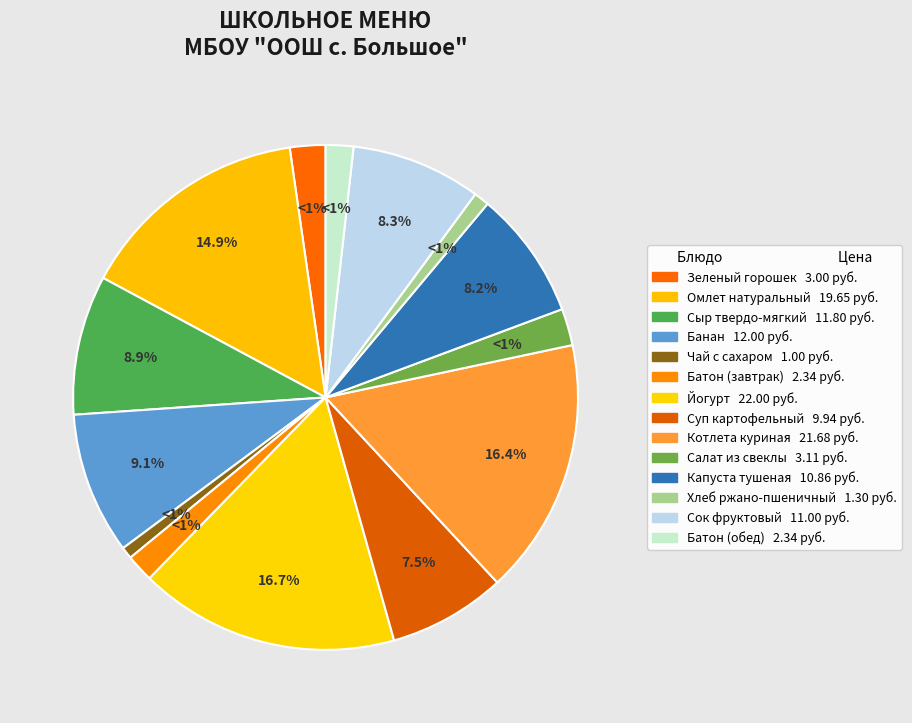

What portion of the pie excludes Омлет натуральный?

85.1%